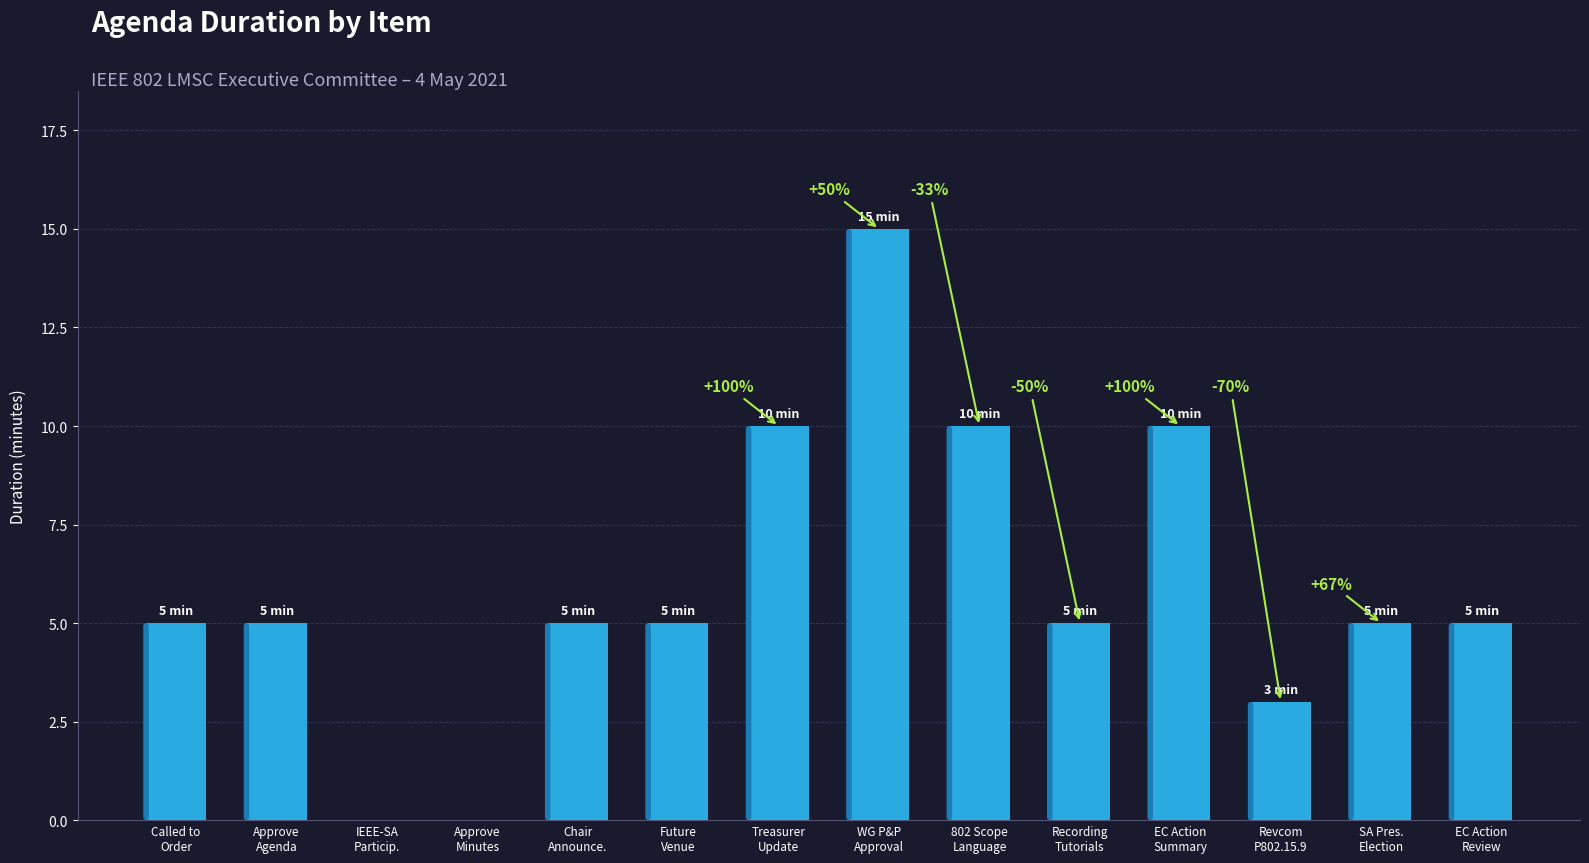

How many values are between 5 and 10?

10